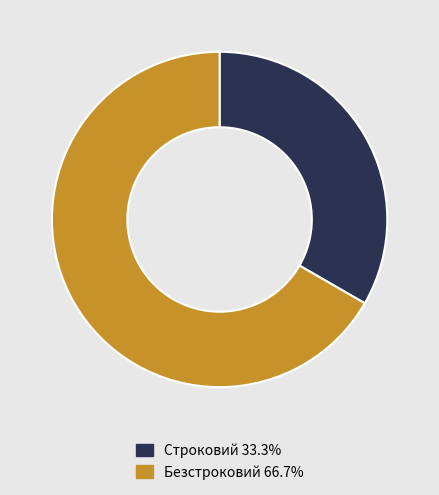

Which category has the smallest portion of the pie?

Строковий